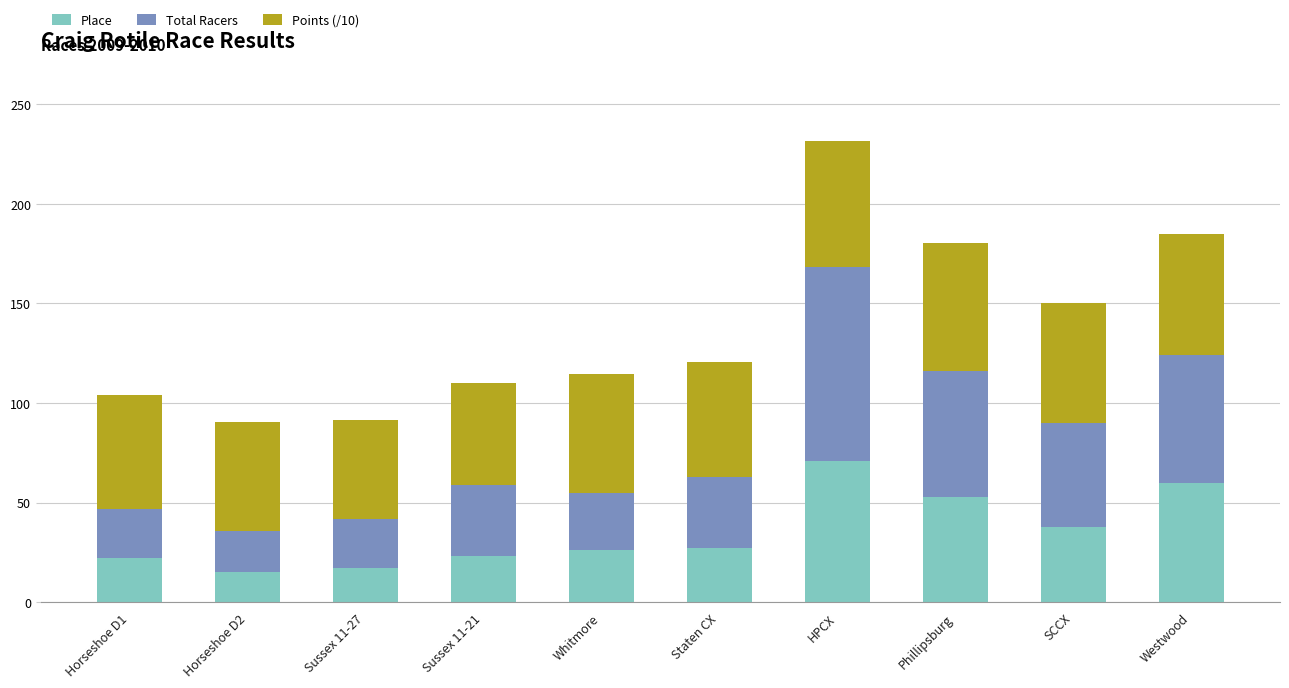

At which category is the sum across all series the highest?

HPCX